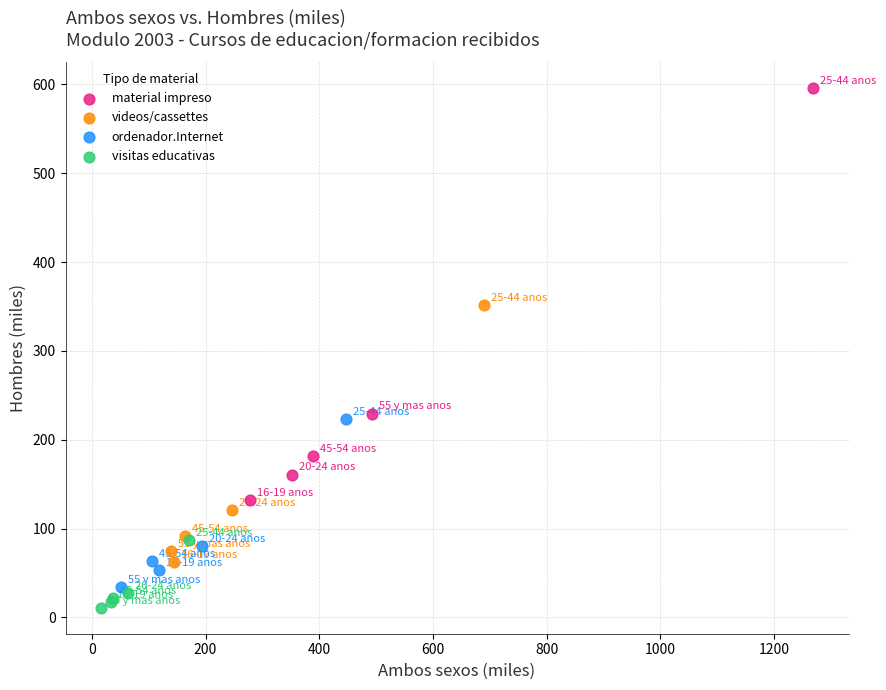

Which series has the largest Y range (max minus min)?

material impreso